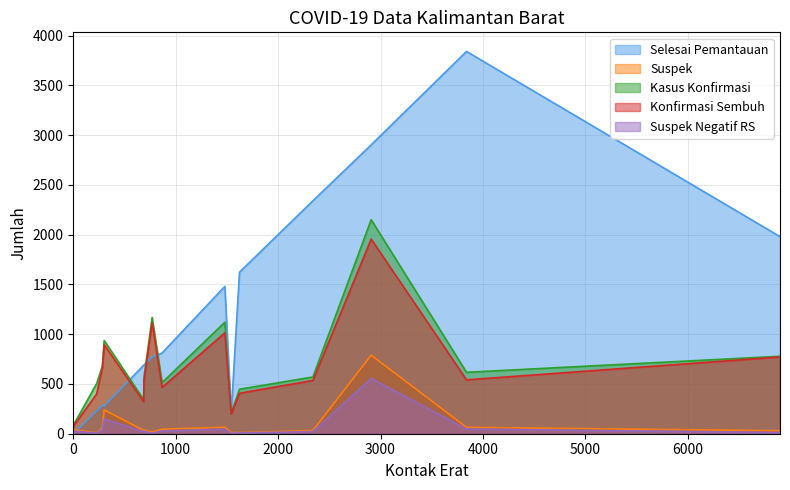

True or false: Kasus Konfirmasi and Suspek Negatif RS intersect in this chart.

False